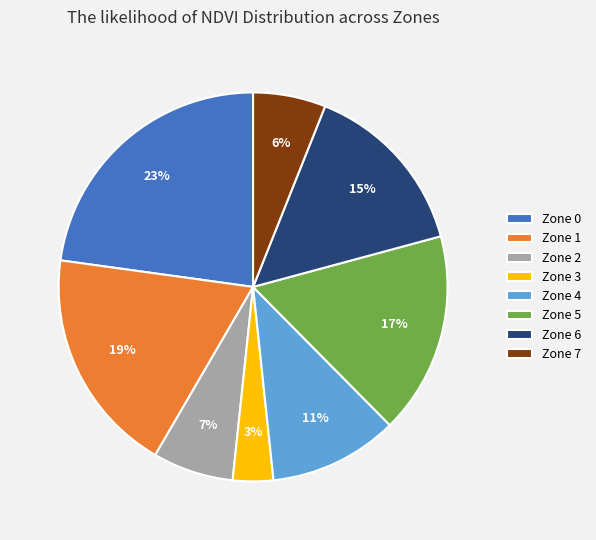

To the nearest percent, what is the difference between the Zone 7 and Zone 3 slice percentages?

3%